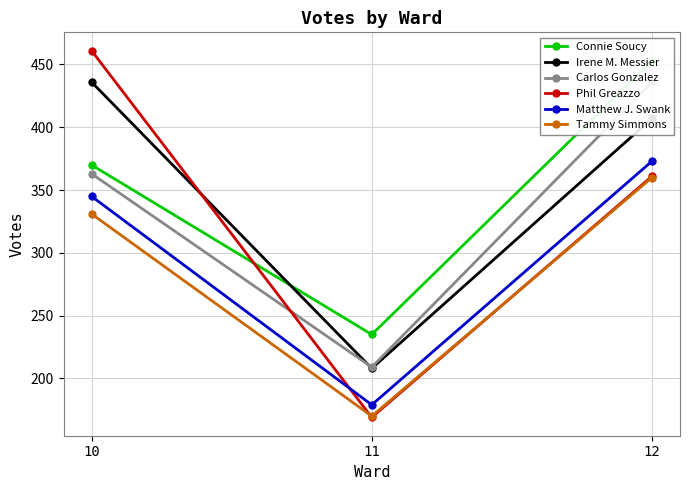

What is the value of the Phil Greazzo point at the 1st from the left?

461